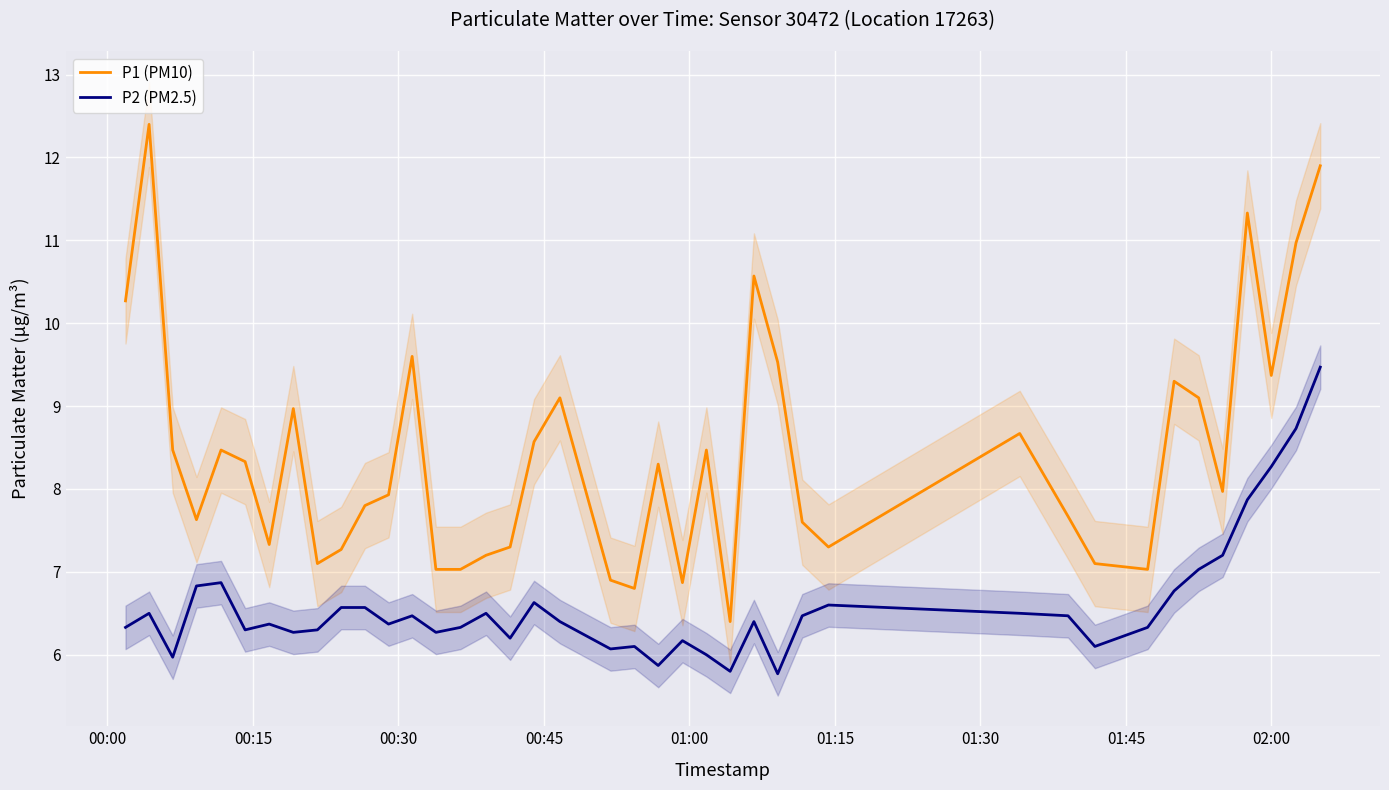

True or false: P2 (PM2.5) and P1 (PM10) intersect in this chart.

False